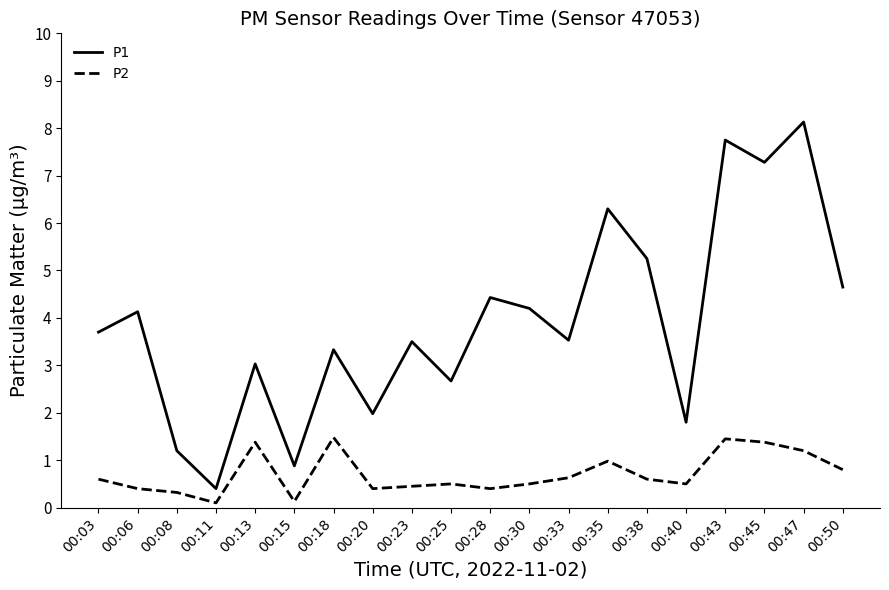

How many series are shown in this chart?

2